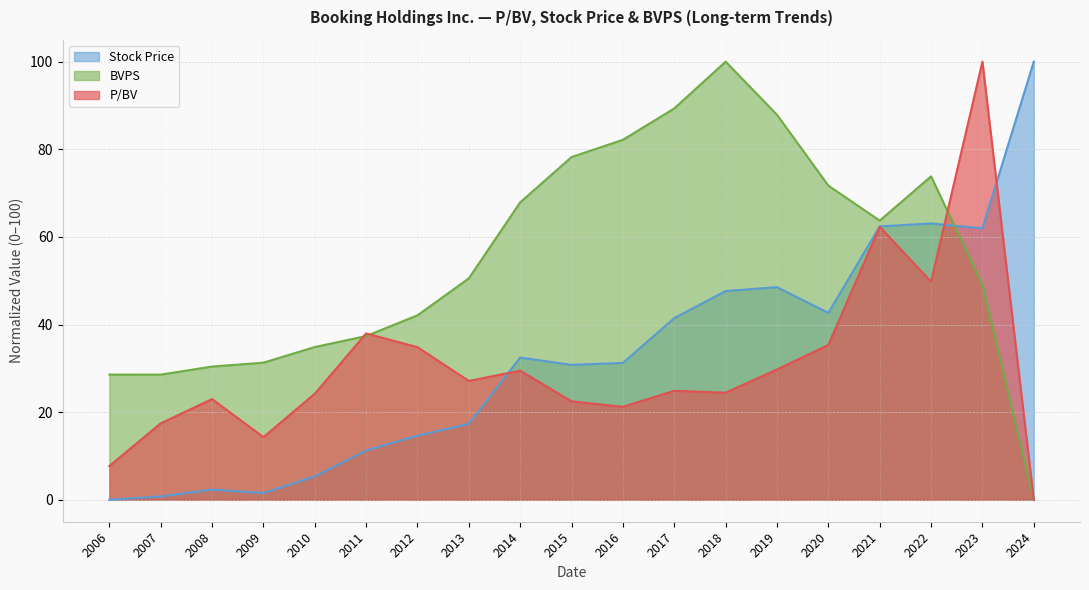

How many lines are shown in the chart?

3